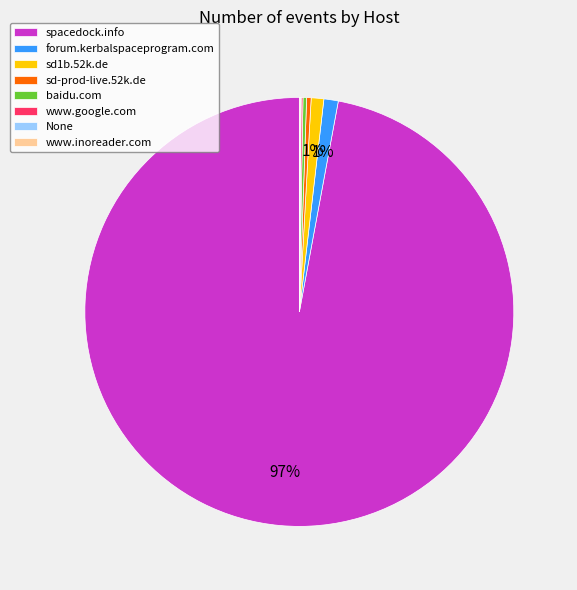

To the nearest percent, what percentage of the pie is sd1b.52k.de?

1%